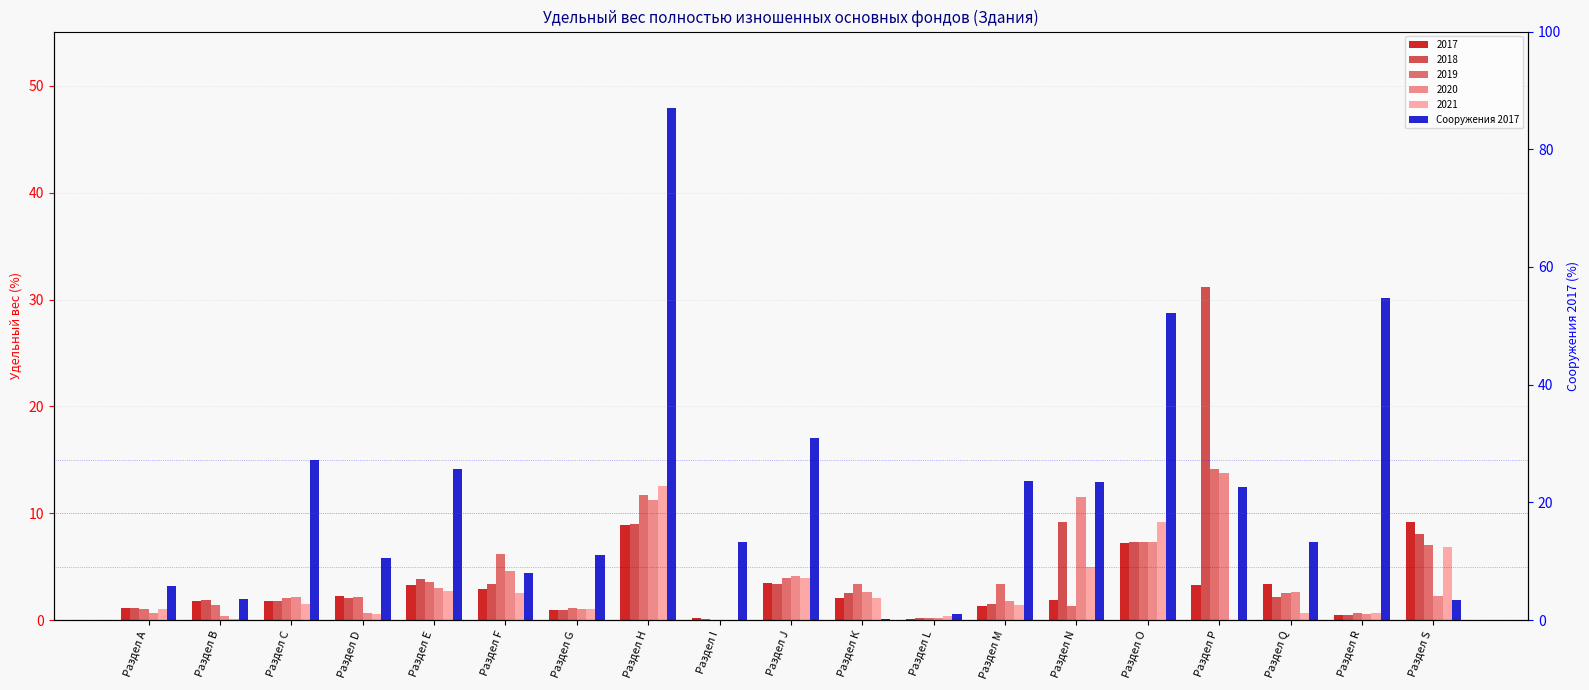

What is the average value?

12.1